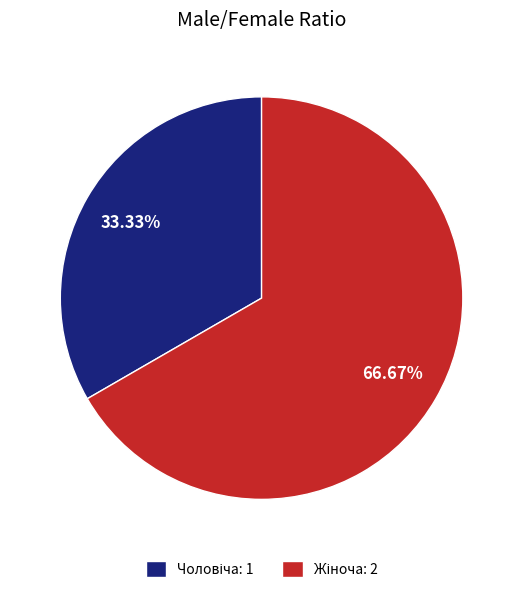

Is there any slice that represents more than half of the pie?

Yes